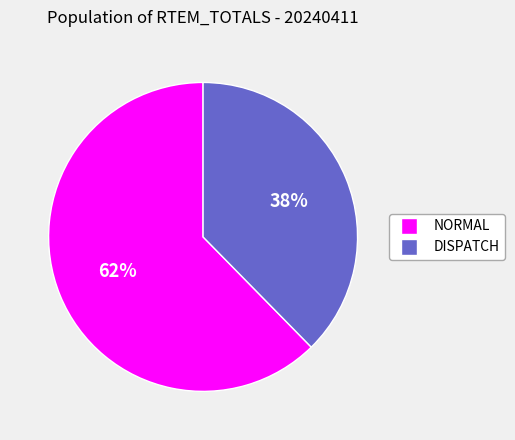

To the nearest percent, what is the average slice percentage?

50%